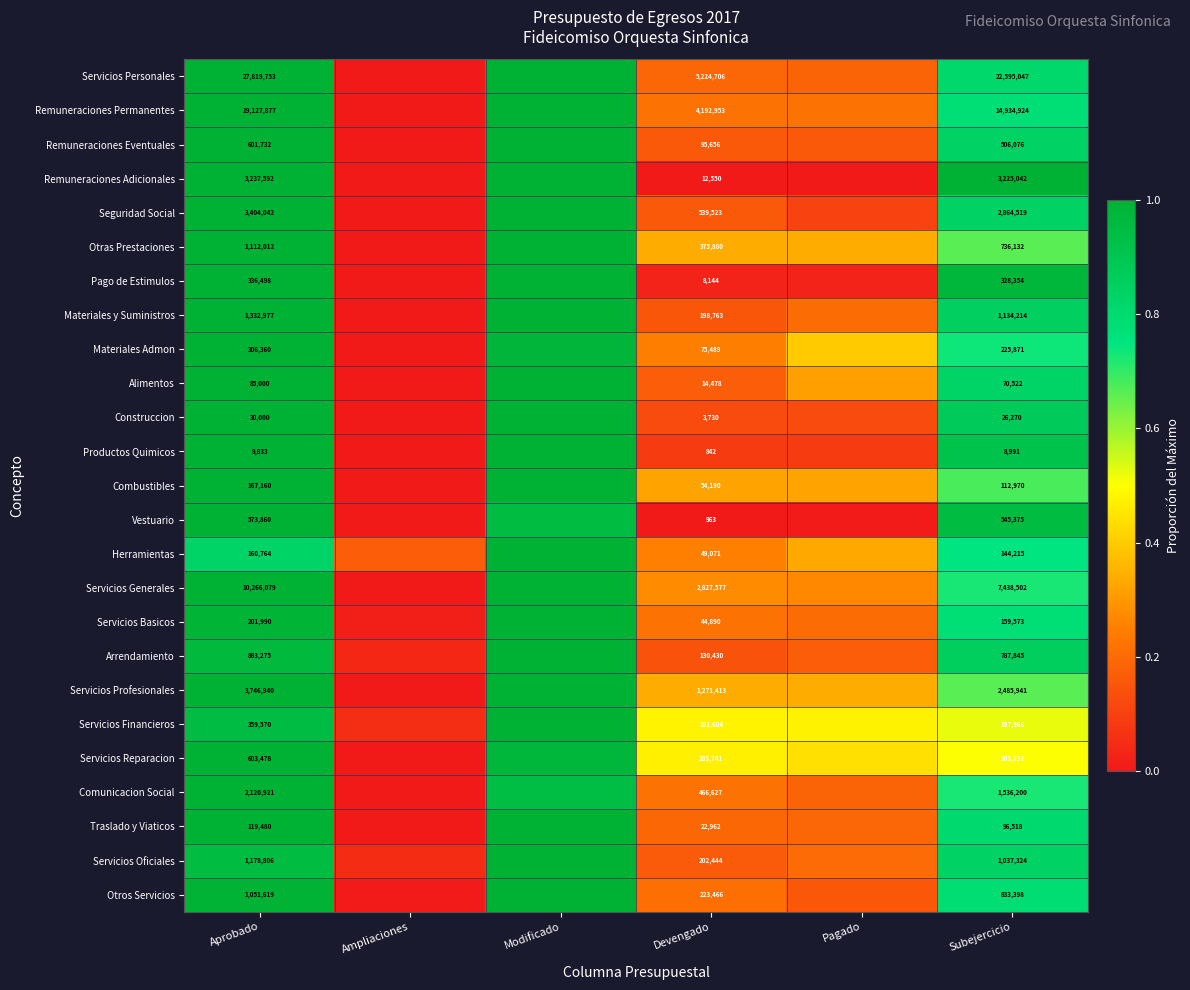

At Aprobado, list the series in order from largest to smallest.

Servicios Personales, Remuneraciones Permanentes, Servicios Generales, Servicios Profesionales, Seguridad Social, Remuneraciones Adicionales, Comunicacion Social, Materiales y Suministros, Servicios Oficiales, Otras Prestaciones, Otros Servicios, Arrendamiento, Servicios Reparacion, Remuneraciones Eventuales, Vestuario, Servicios Financieros, Pago de Estimulos, Materiales Admon, Servicios Basicos, Combustibles, Herramientas, Traslado y Viaticos, Alimentos, Construccion, Productos Quimicos